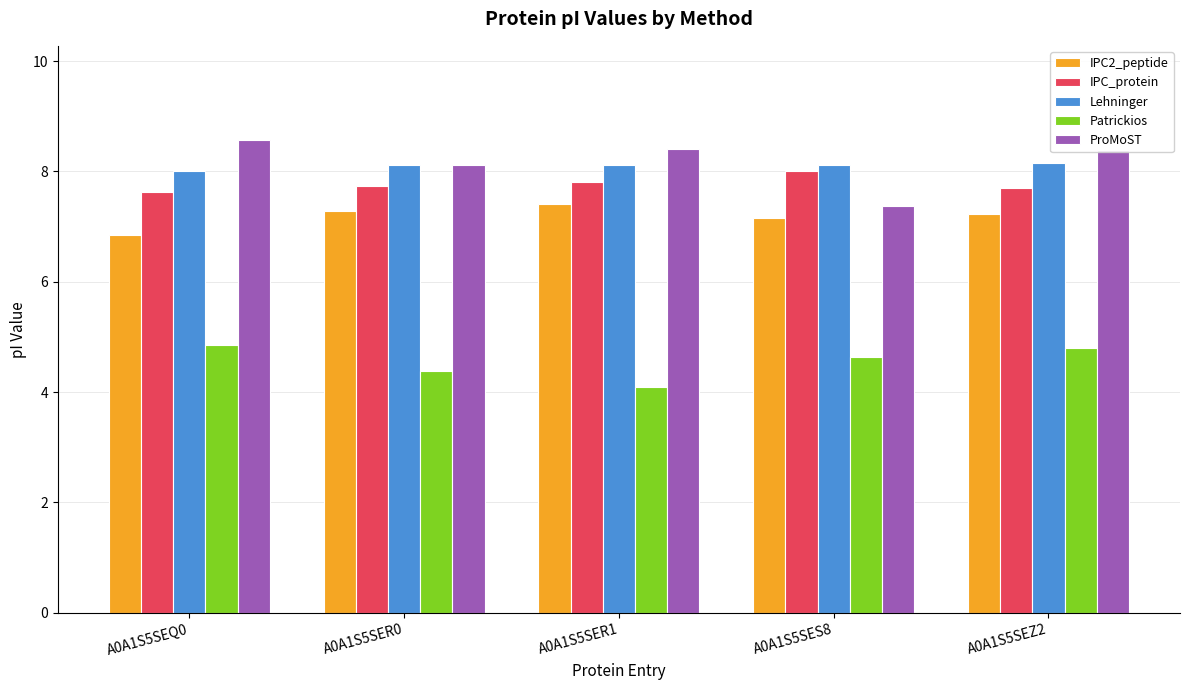

What is the difference between the highest and lowest values at A0A1S5SER1?

4.3